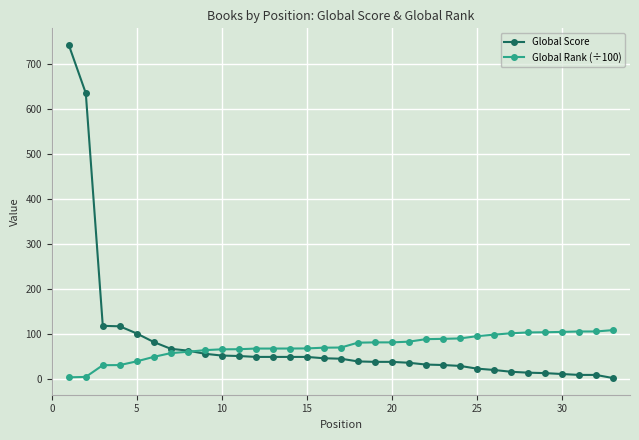

What is the difference between the maximum and minimum values in the Global Rank (÷100) series?

104.9